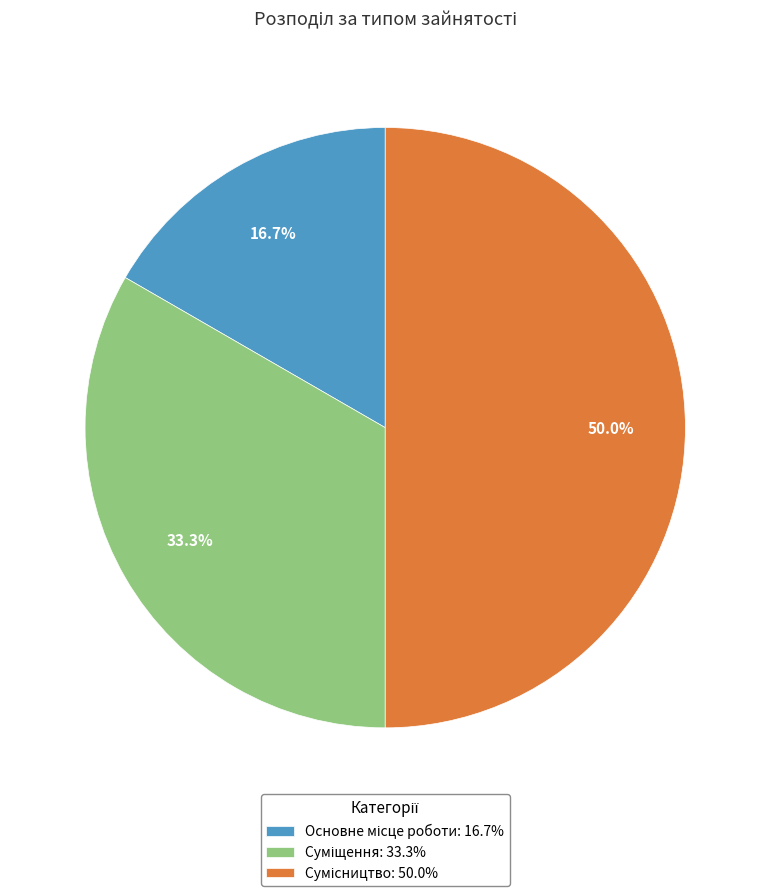

What is the total percentage of Основне місце роботи and Сумісництво?

66.7%